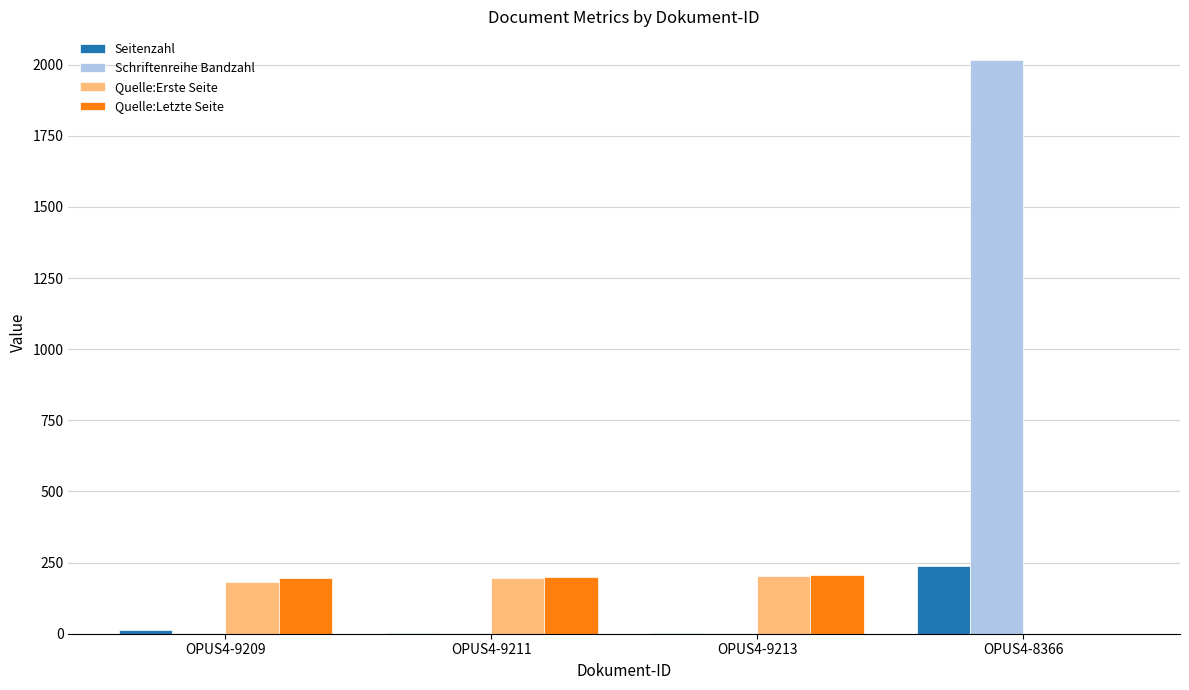

What are all the series names shown in the legend?

Seitenzahl, Schriftenreihe Bandzahl, Quelle:Erste Seite, Quelle:Letzte Seite